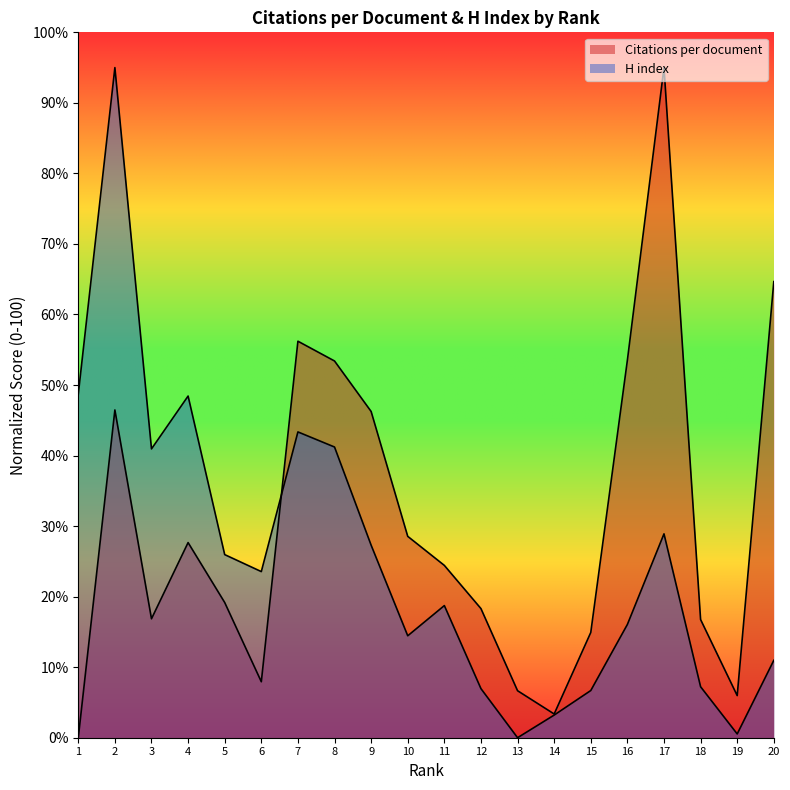

How many data points in Citations per document are less than 24?

10